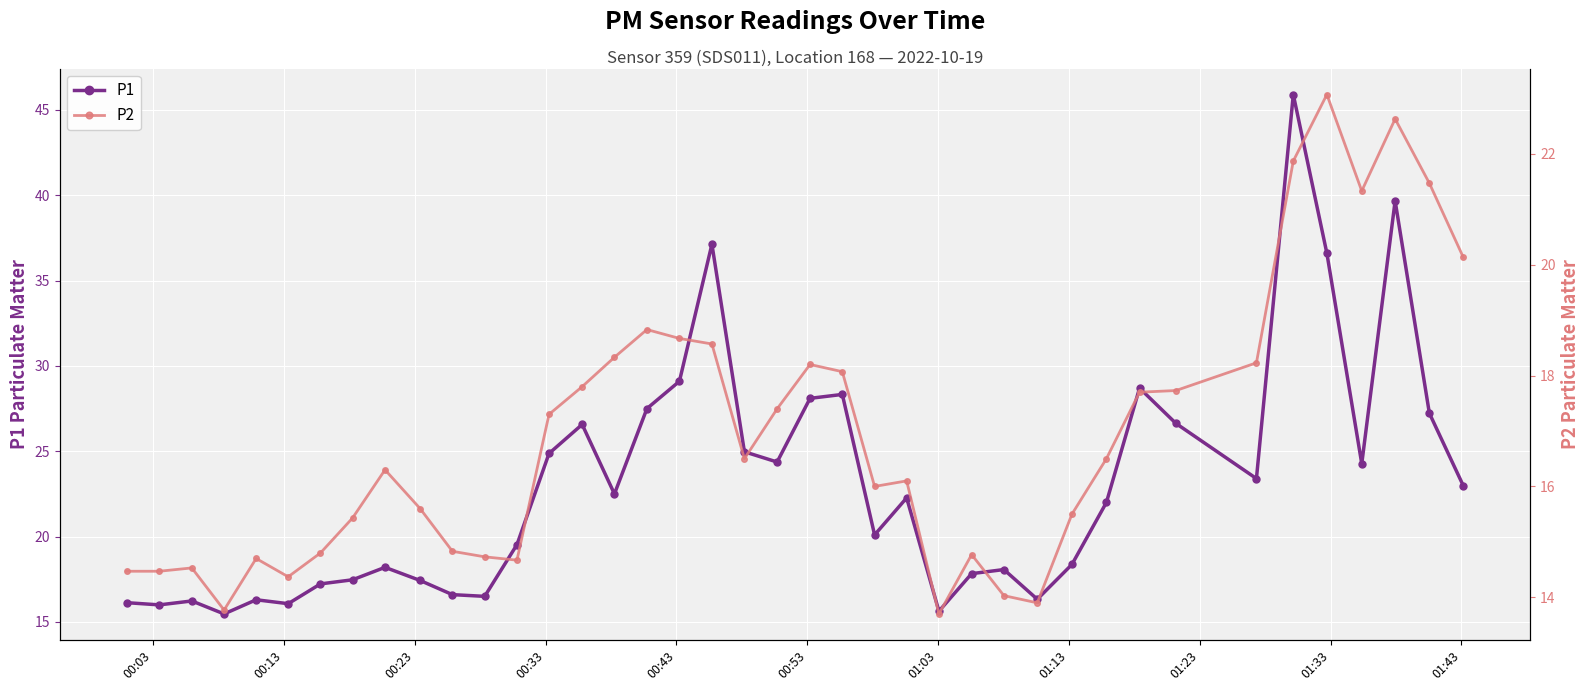

True or false: P2 and P1 intersect in this chart.

False